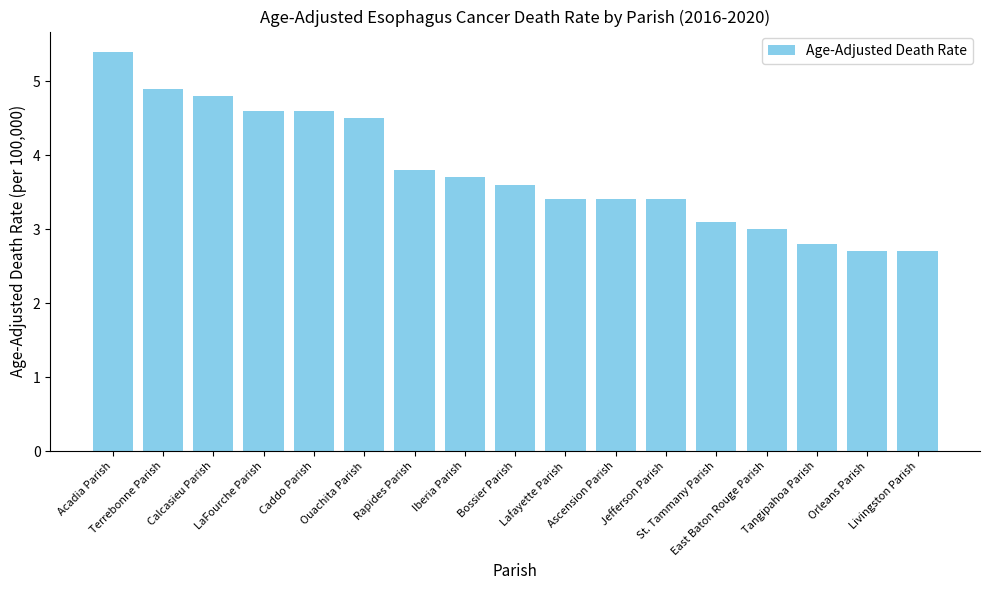

How many series are shown in this chart?

1